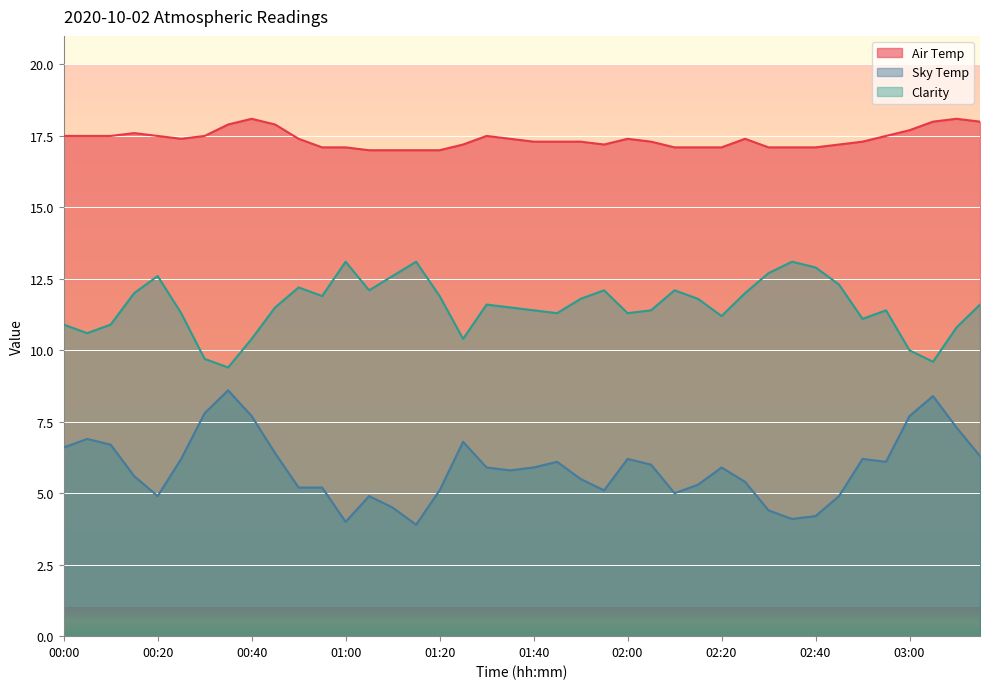

True or false: Clarity has a value of 20.2 at 01:45.

False